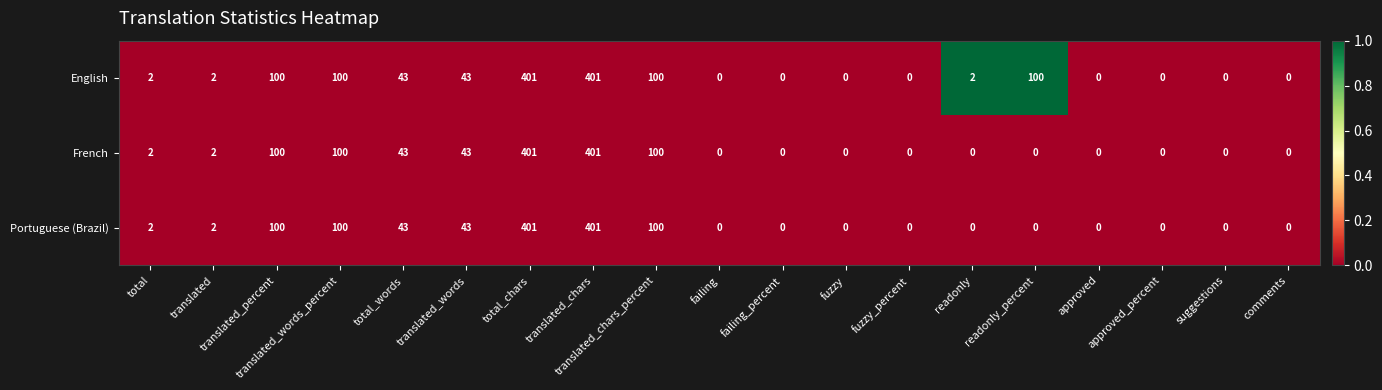

Is it true that English equals 2 at total?

True